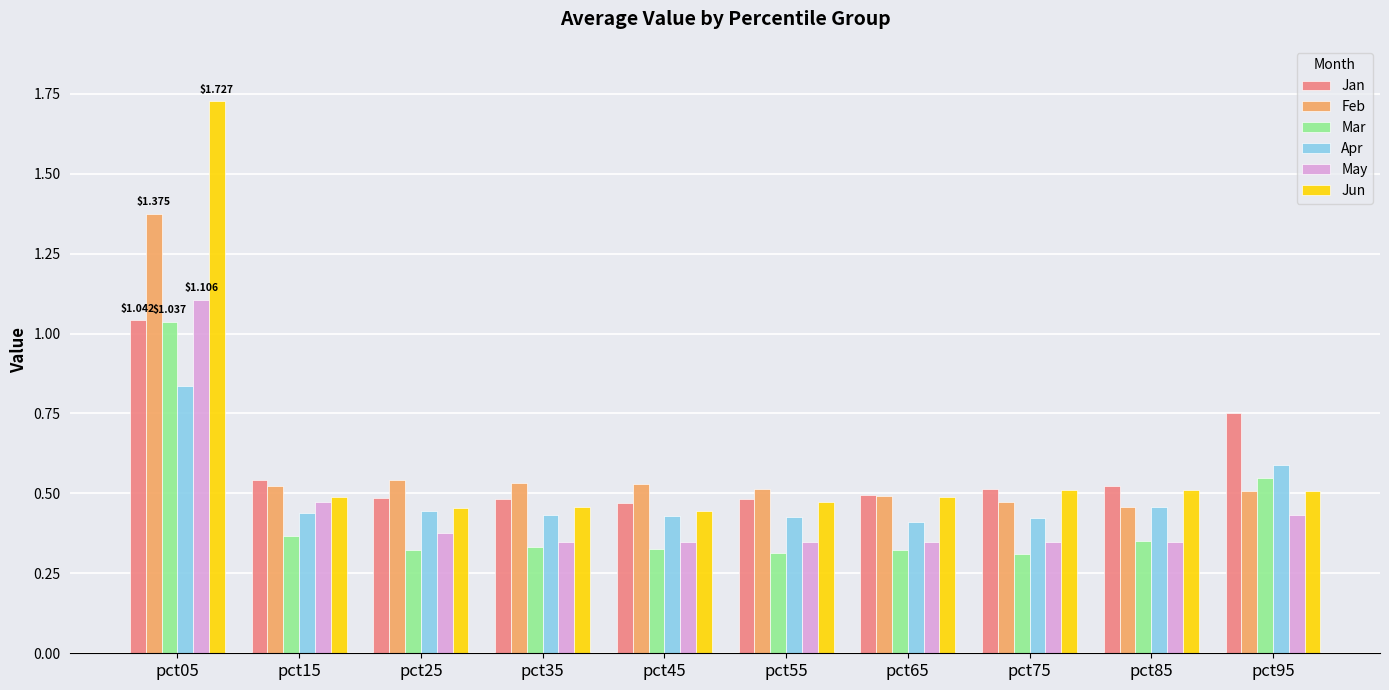

What are all the series names shown in the legend?

Jan, Feb, Mar, Apr, May, Jun